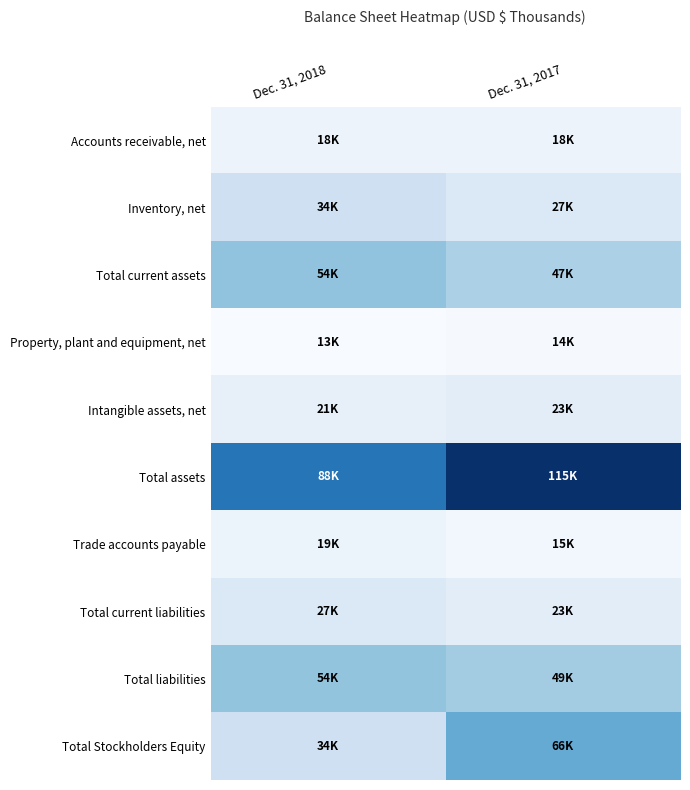

Reading left to right, list all the values displayed in this chart.

Accounts receivable, net: Dec. 31, 2018=18462	Dec. 31, 2017=18276
Inventory, net: Dec. 31, 2018=34055	Dec. 31, 2017=26691
Total current assets: Dec. 31, 2018=54002	Dec. 31, 2017=46533
Property, plant and equipment, net: Dec. 31, 2018=12662	Dec. 31, 2017=13797
Intangible assets, net: Dec. 31, 2018=20730	Dec. 31, 2017=23277
Total assets: Dec. 31, 2018=87631	Dec. 31, 2017=115121
Trade accounts payable: Dec. 31, 2018=18834	Dec. 31, 2017=15174
Total current liabilities: Dec. 31, 2018=26688	Dec. 31, 2017=23406
Total liabilities: Dec. 31, 2018=53600	Dec. 31, 2017=49320
Total Stockholders Equity: Dec. 31, 2018=34031	Dec. 31, 2017=65801